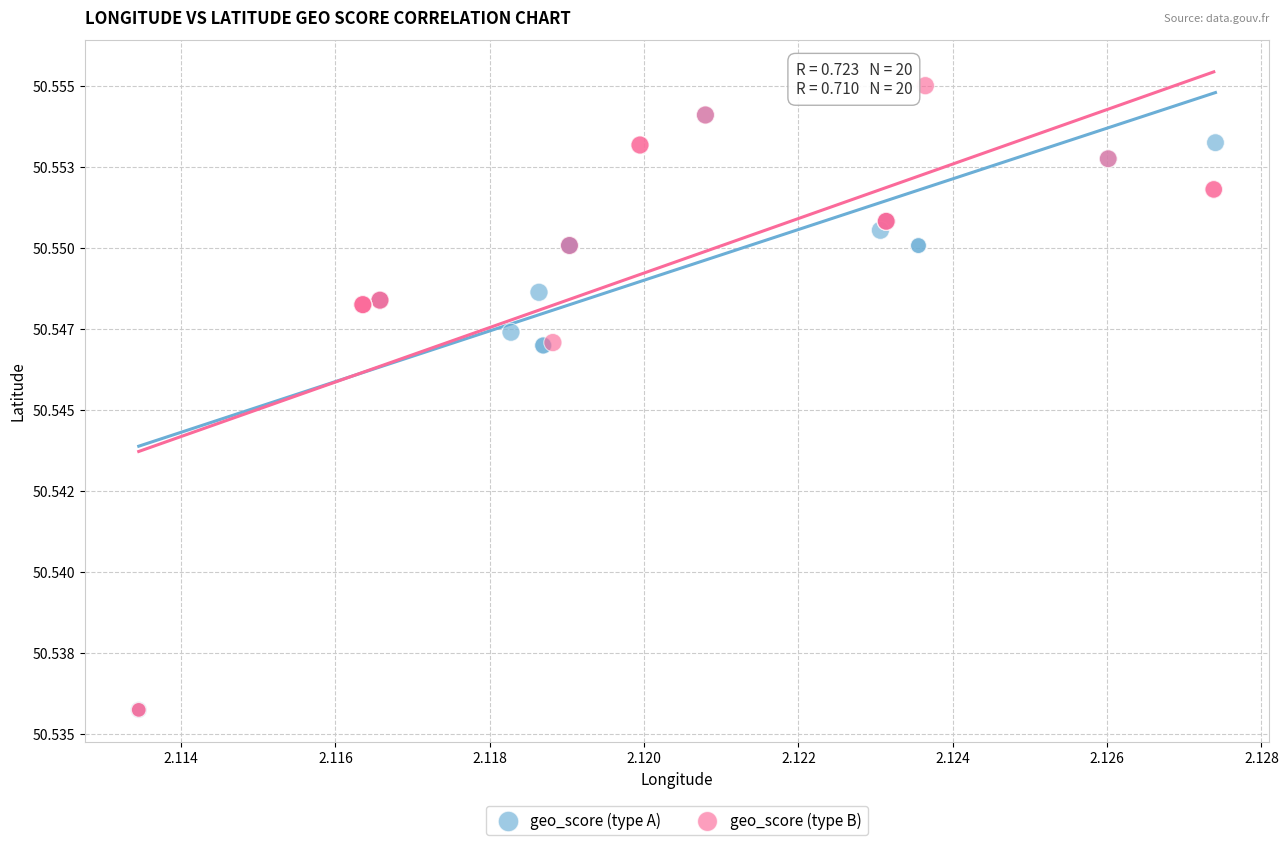

What are all the series names shown in the legend?

geo_score (type A), geo_score (type B)